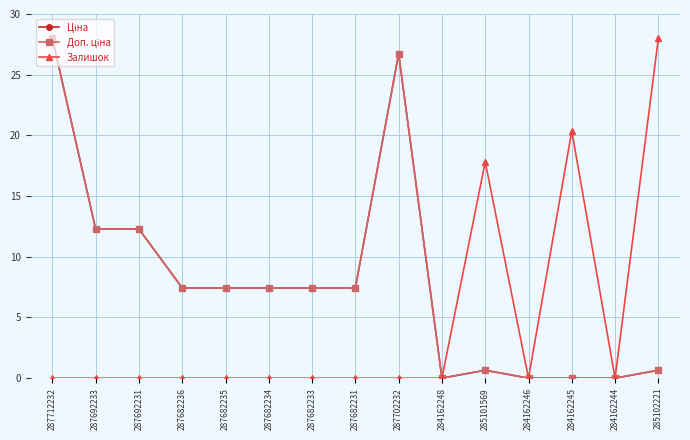

Reading right to left, what are all the values shown in this chart?

Ціна: 0.7	0.0	0.0	0.0	0.7	0.0	26.7	7.4	7.4	7.4	7.4	7.4	12.3	12.3	28.0
Доп. ціна: 0.7	0.0	0.0	0.0	0.7	0.0	26.7	7.4	7.4	7.4	7.4	7.4	12.3	12.3	28.0
Залишок: 28.0	0.0	20.4	0.0	17.8	0.0	0.0	0.0	0.0	0.0	0.0	0.0	0.0	0.0	0.0